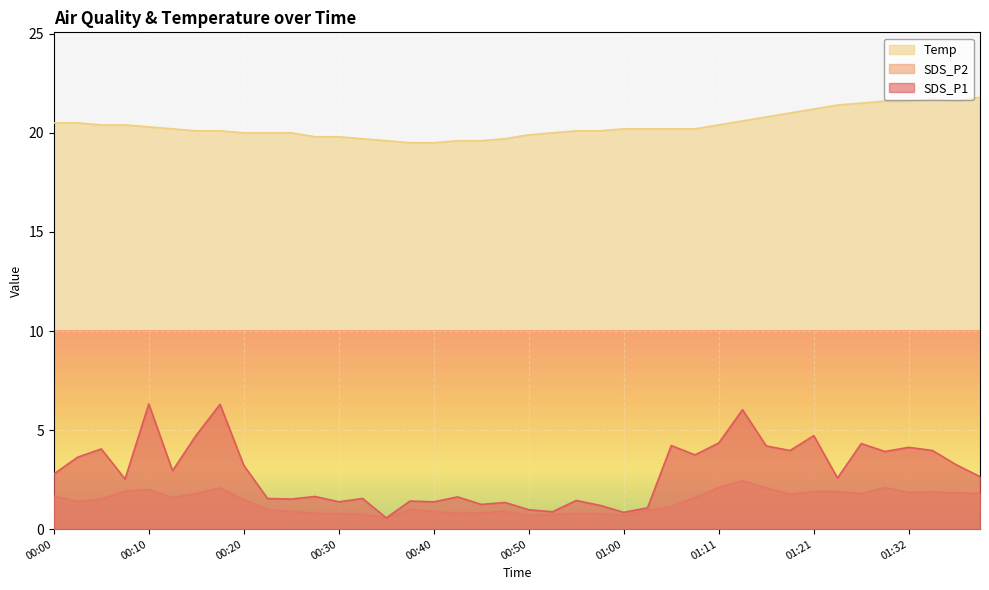

At which category does the chart reach its minimum across all series?

00:35